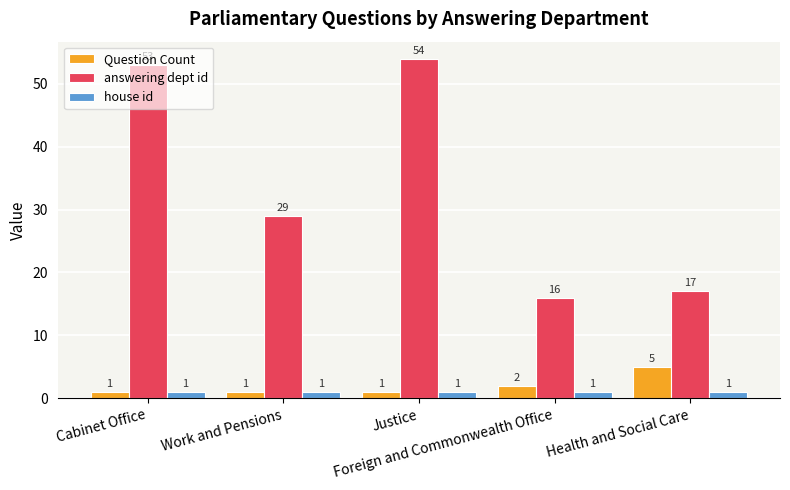

Which series has the widest spread of values?

answering dept id